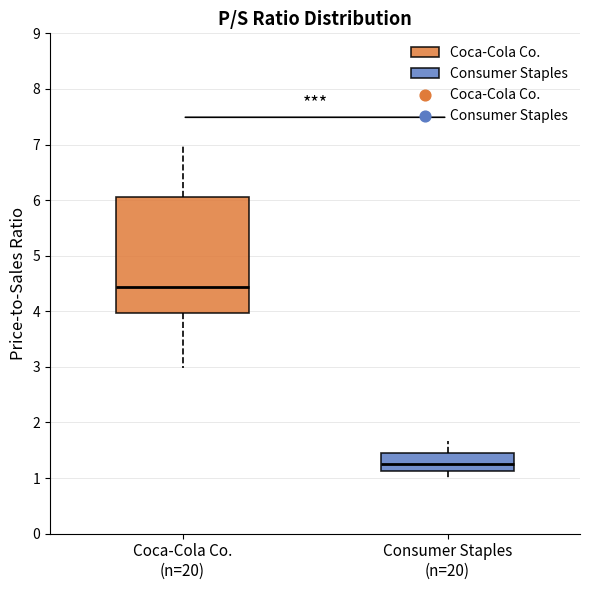

Which box is the tallest, from its lower edge to its upper edge?

Coca-Cola Co. (n=20)